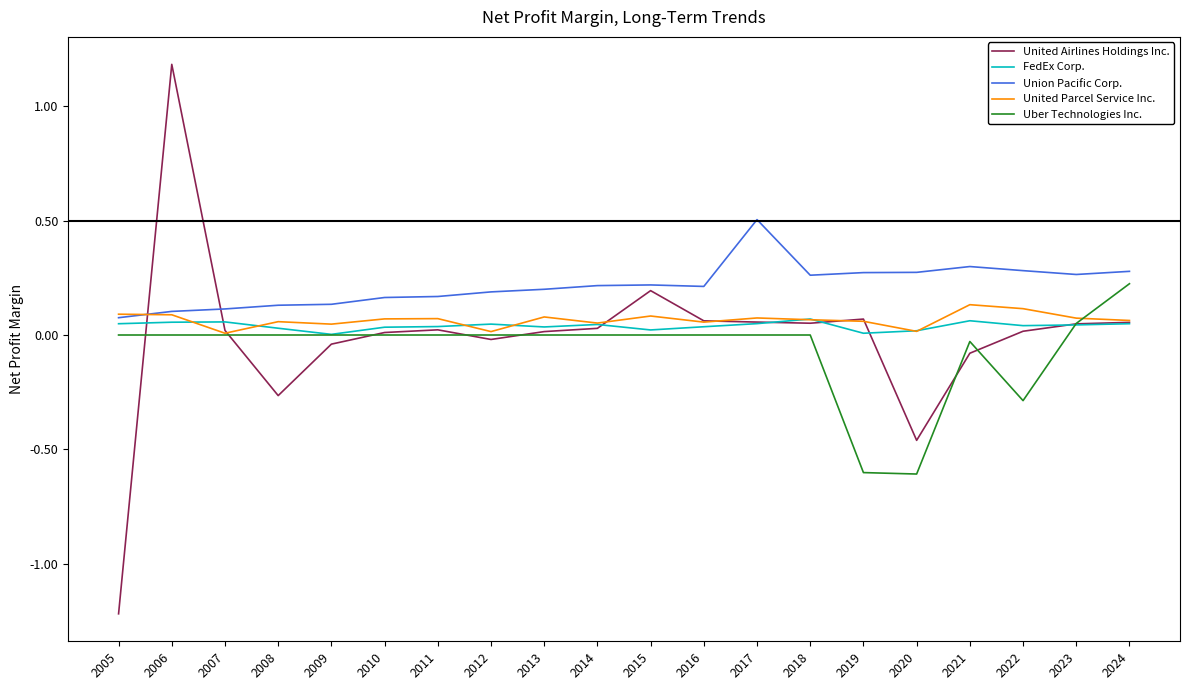

What is the greatest value displayed?

1.2